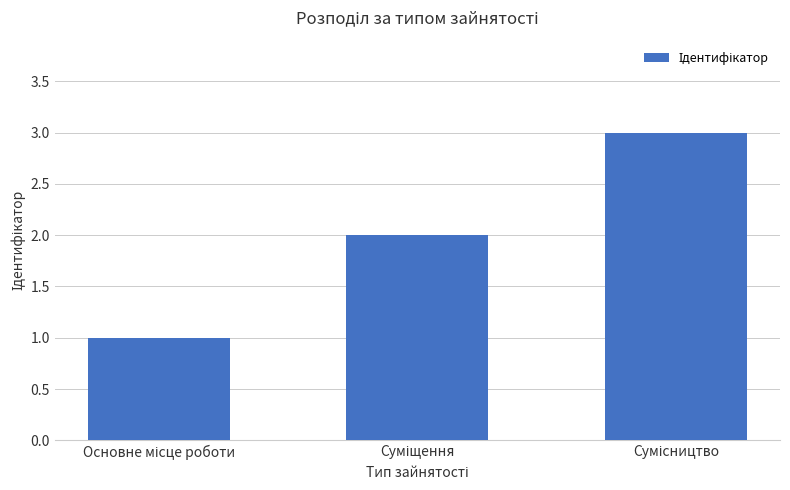

Count the number of categories in the chart.

3